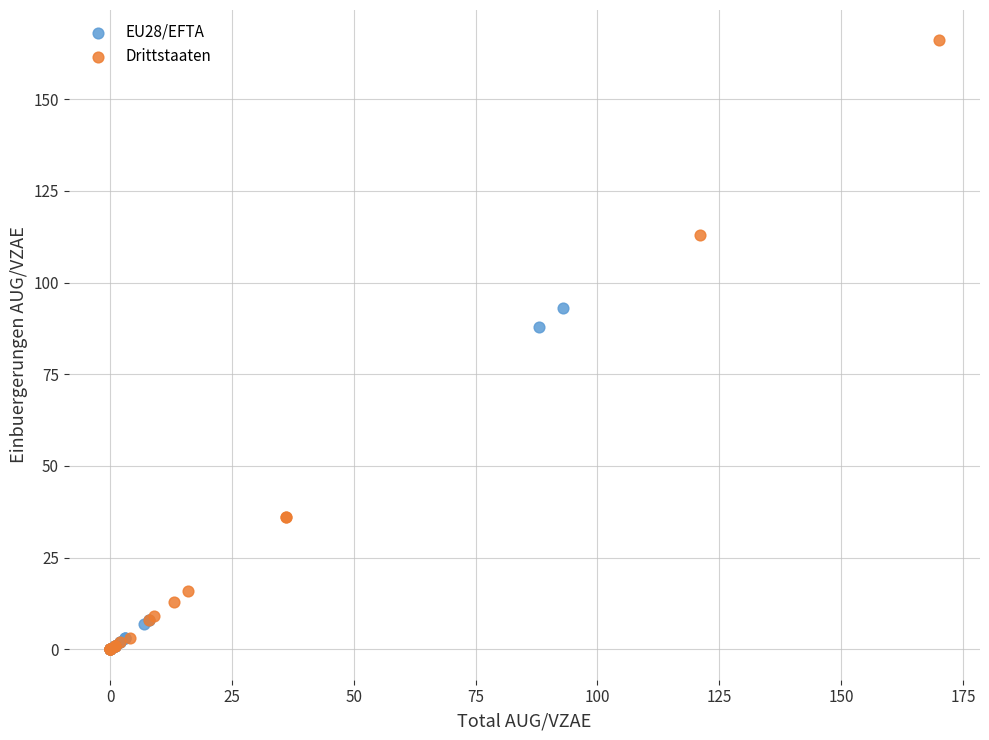

Which series reaches the maximum Y coordinate?

Drittstaaten